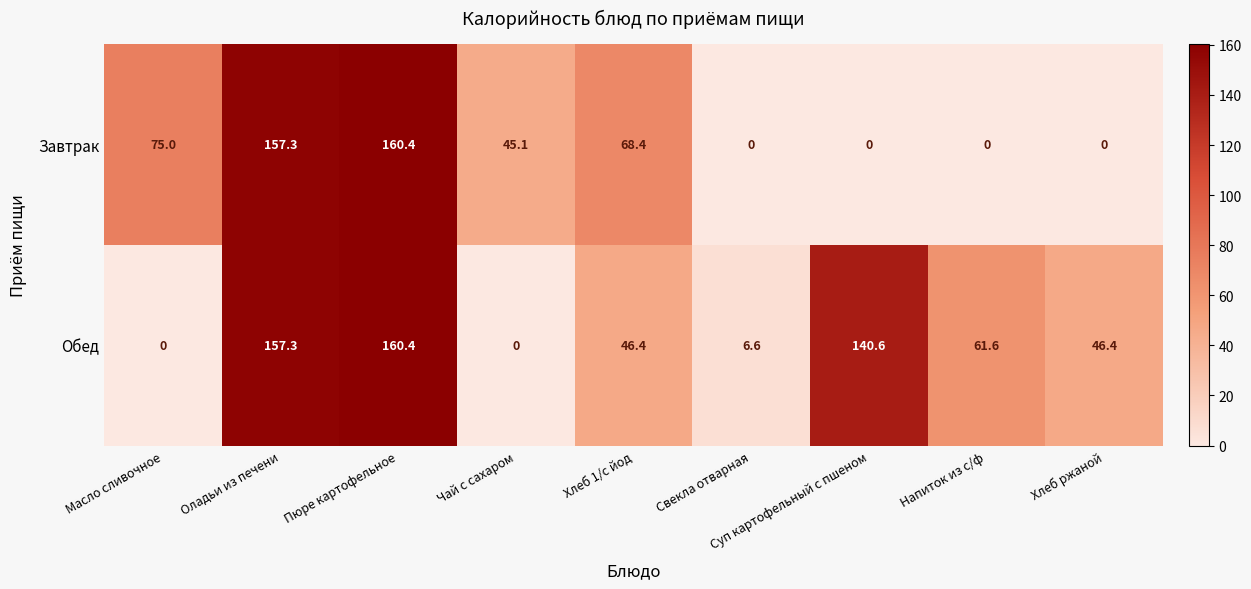

What is the sum of the Обед values at Хлеб ржаной and Хлеб 1/с йод?

92.8